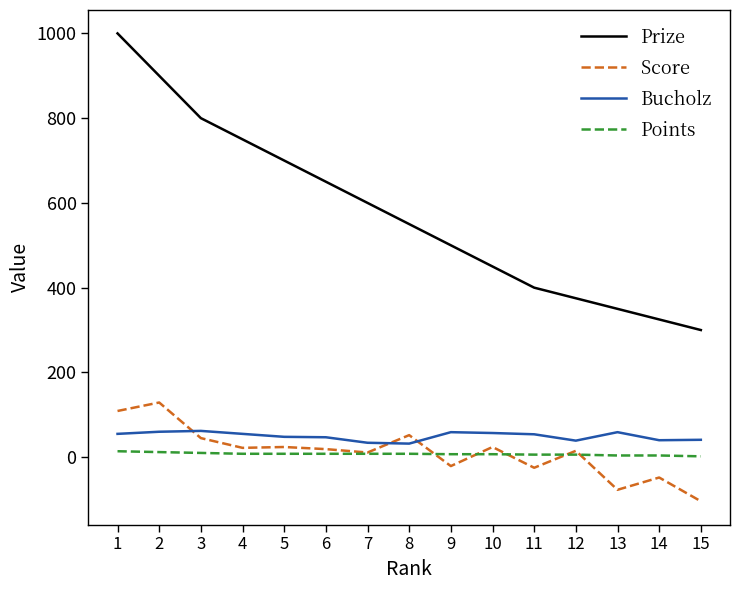

Between 7 and 13, which series saw the biggest shift?

Prize